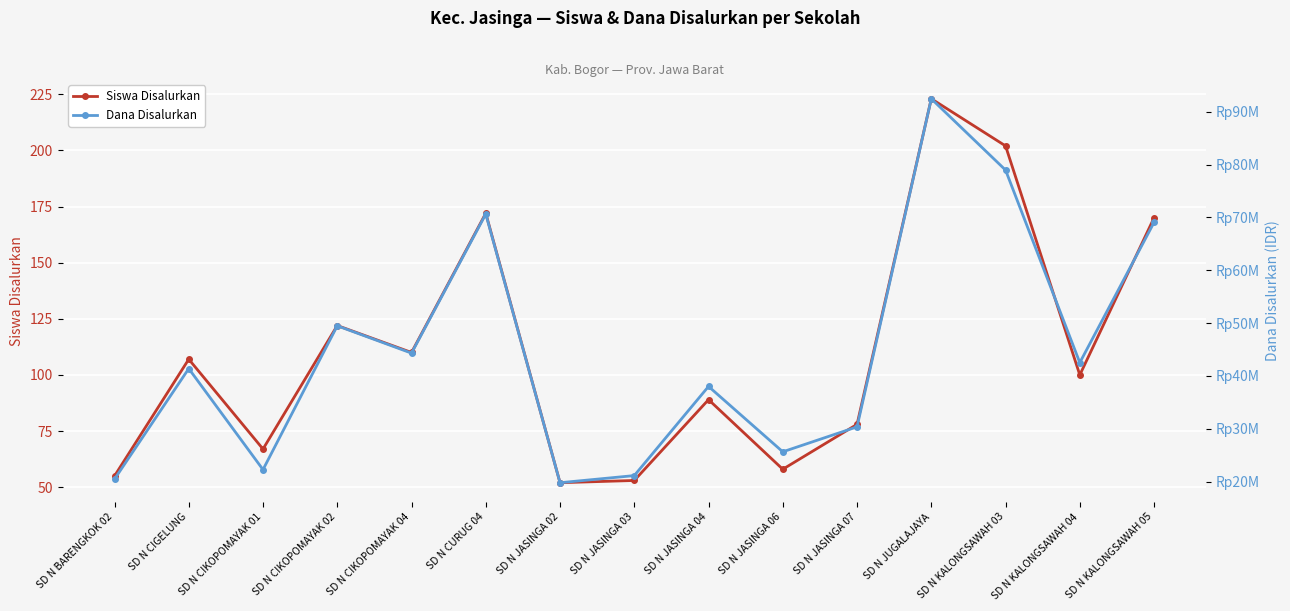

At which category is the sum across all series the highest?

SD N JUGALAJAYA